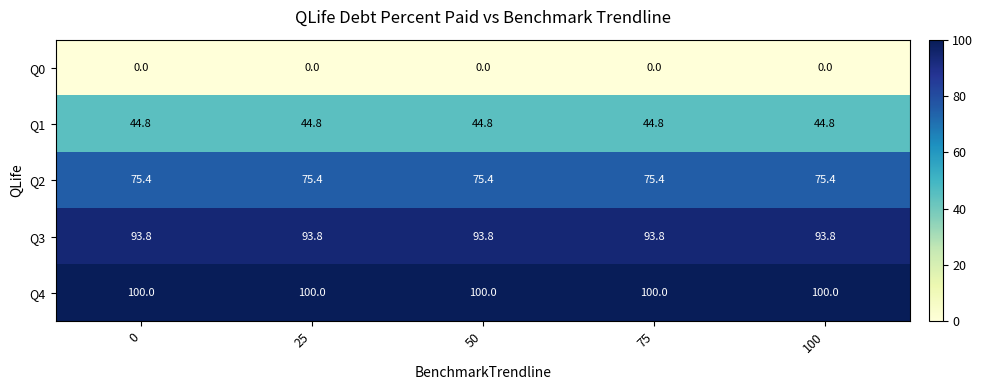

Rank the series at 0 from lowest to highest value.

Q0, Q1, Q2, Q3, Q4